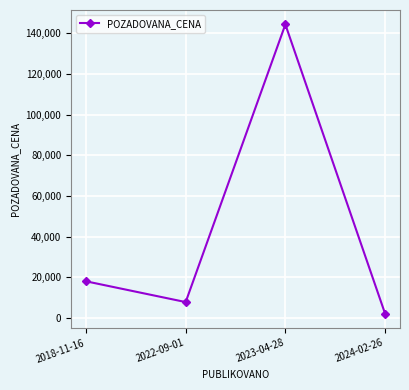

The value at 2023-04-28 is 29569. True or false?

False